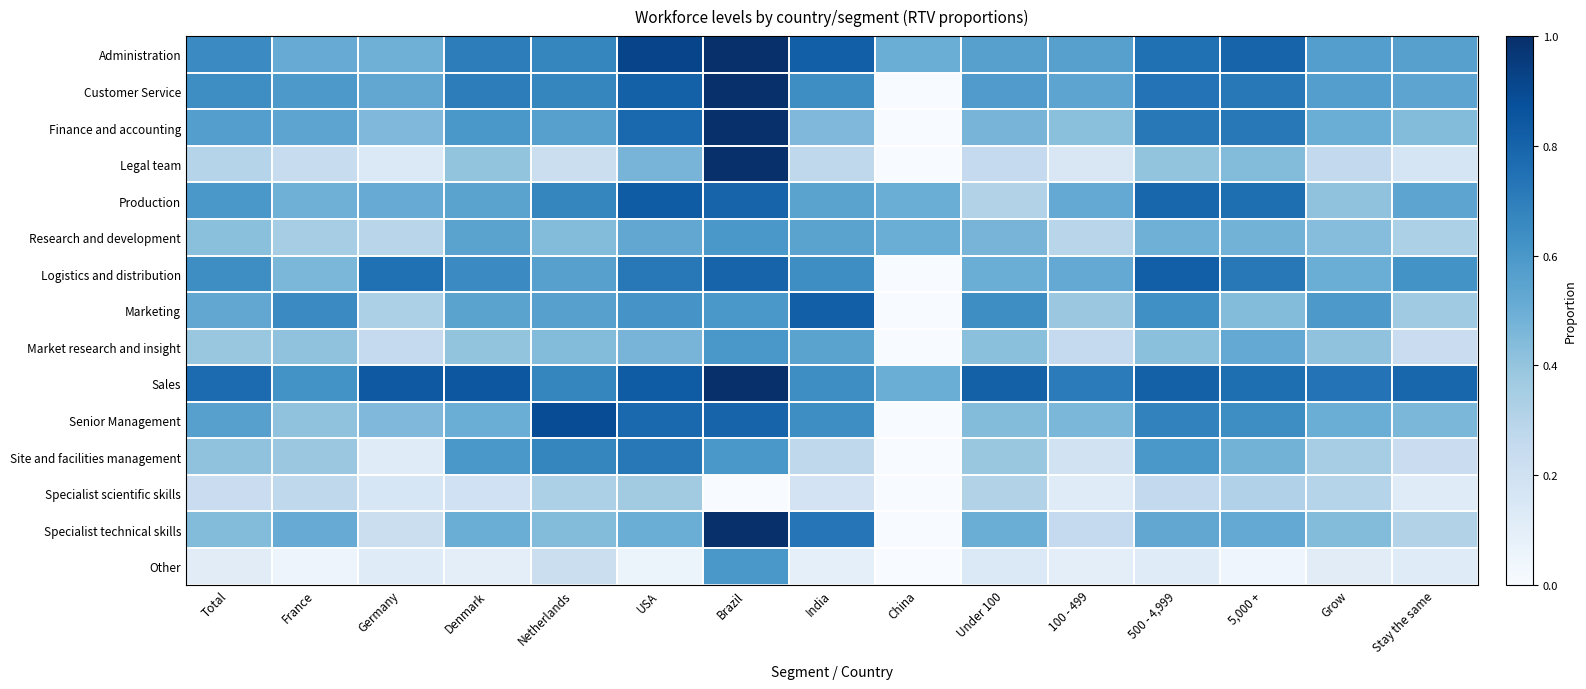

What is the maximum value shown in the chart?

1.0